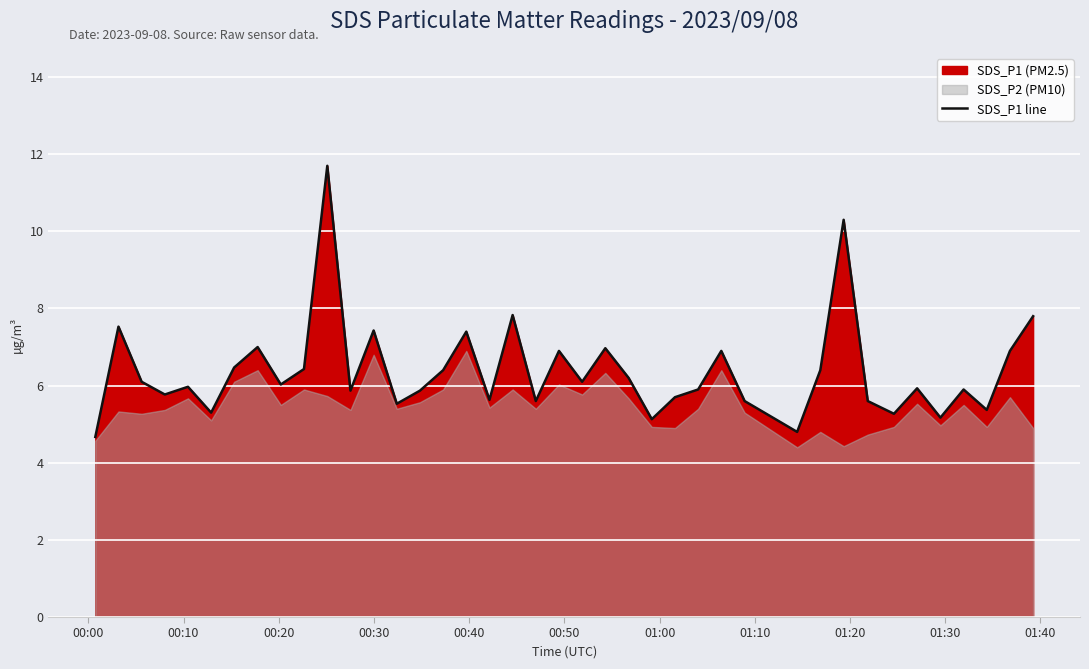

What is the highest value of the SDS_P1 line series?

11.7